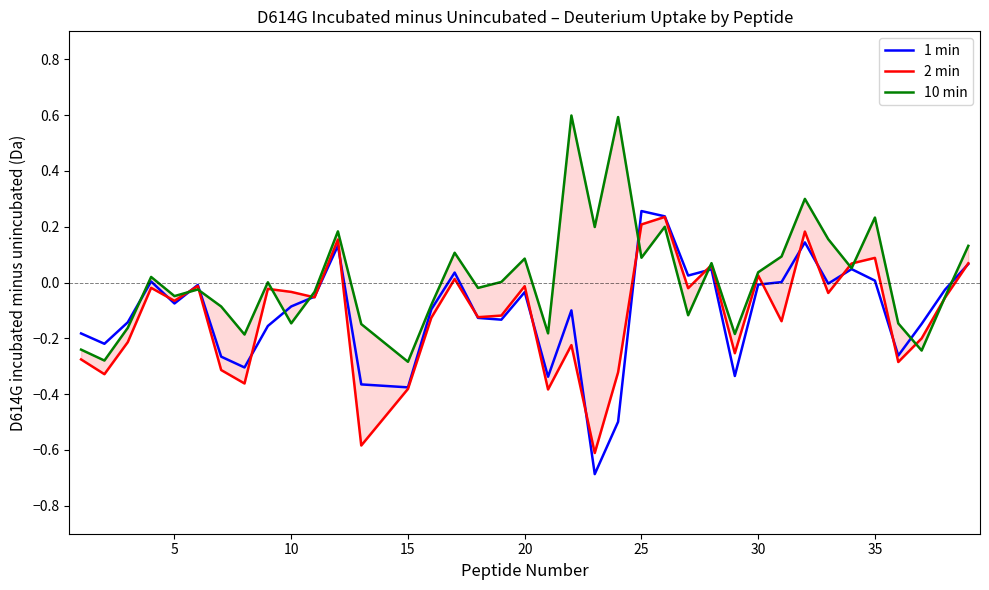

What is the lowest value of the 1 min series?

-0.7